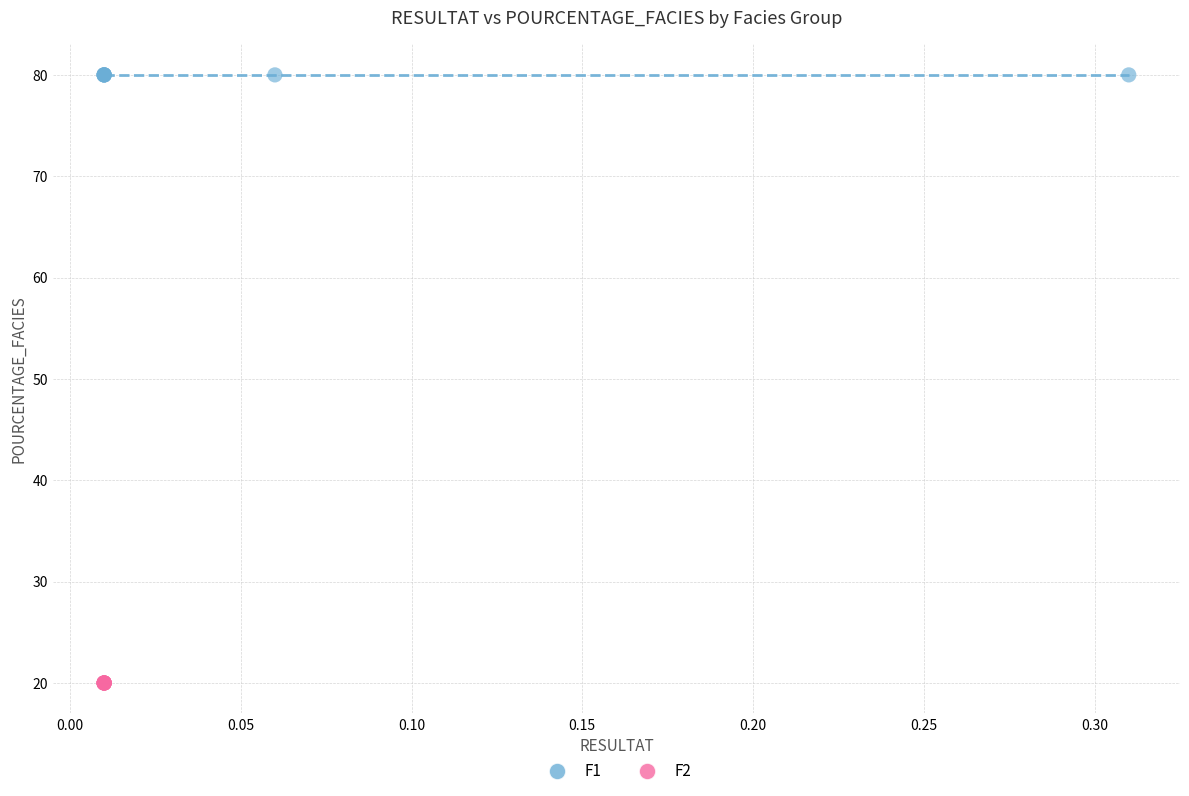

Which series contains the lowest Y value?

F2